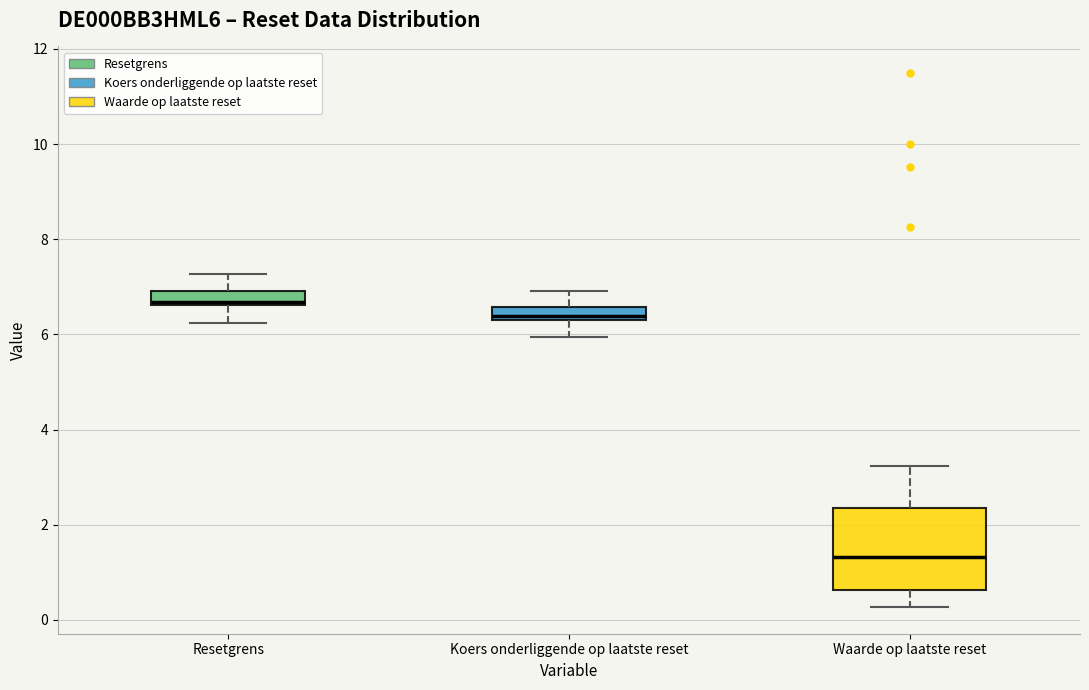

Which box is the tallest, from its lower edge to its upper edge?

Waarde op laatste reset